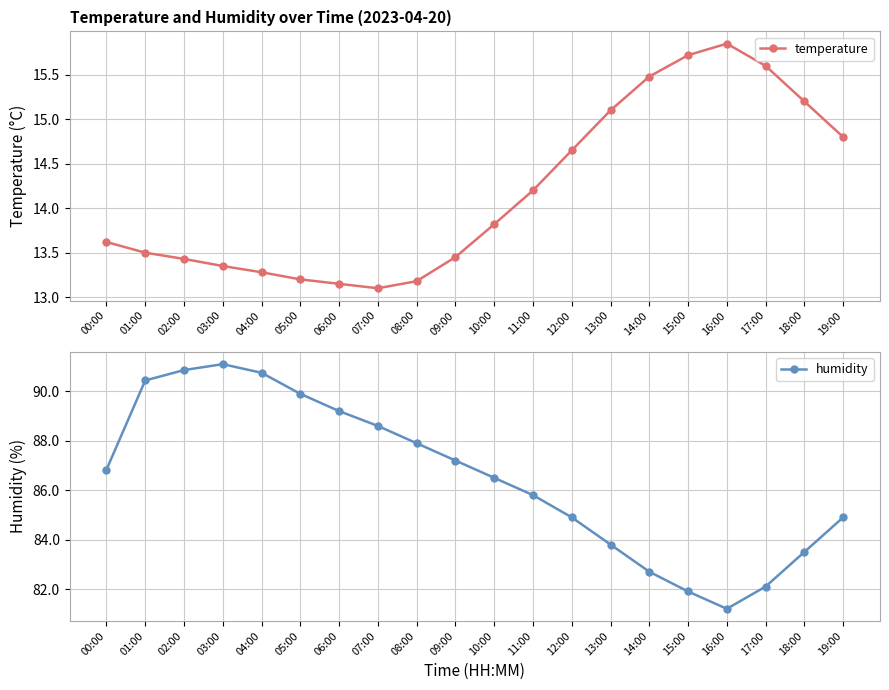

Reading right to left, extract all data points from this chart.

temperature: 14.8	15.2	15.6	15.8	15.7	15.5	15.1	14.7	14.2	13.8	13.4	13.2	13.1	13.2	13.2	13.3	13.3	13.4	13.5	13.6
humidity: 84.9	83.5	82.1	81.2	81.9	82.7	83.8	84.9	85.8	86.5	87.2	87.9	88.6	89.2	89.9	90.8	91.1	90.9	90.4	86.8